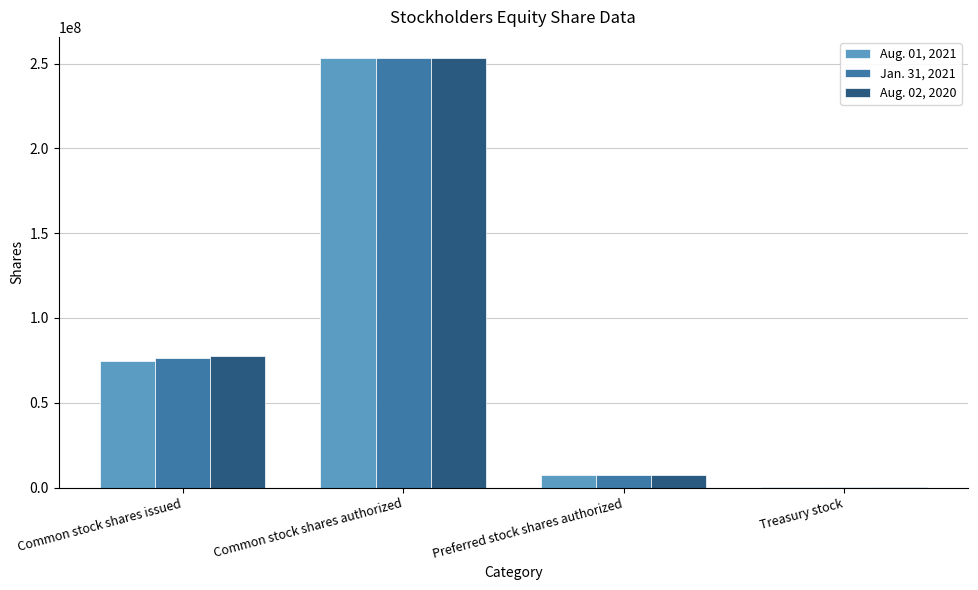

The value of Aug. 02, 2020 at Common stock shares authorized is 443418892. True or false?

False